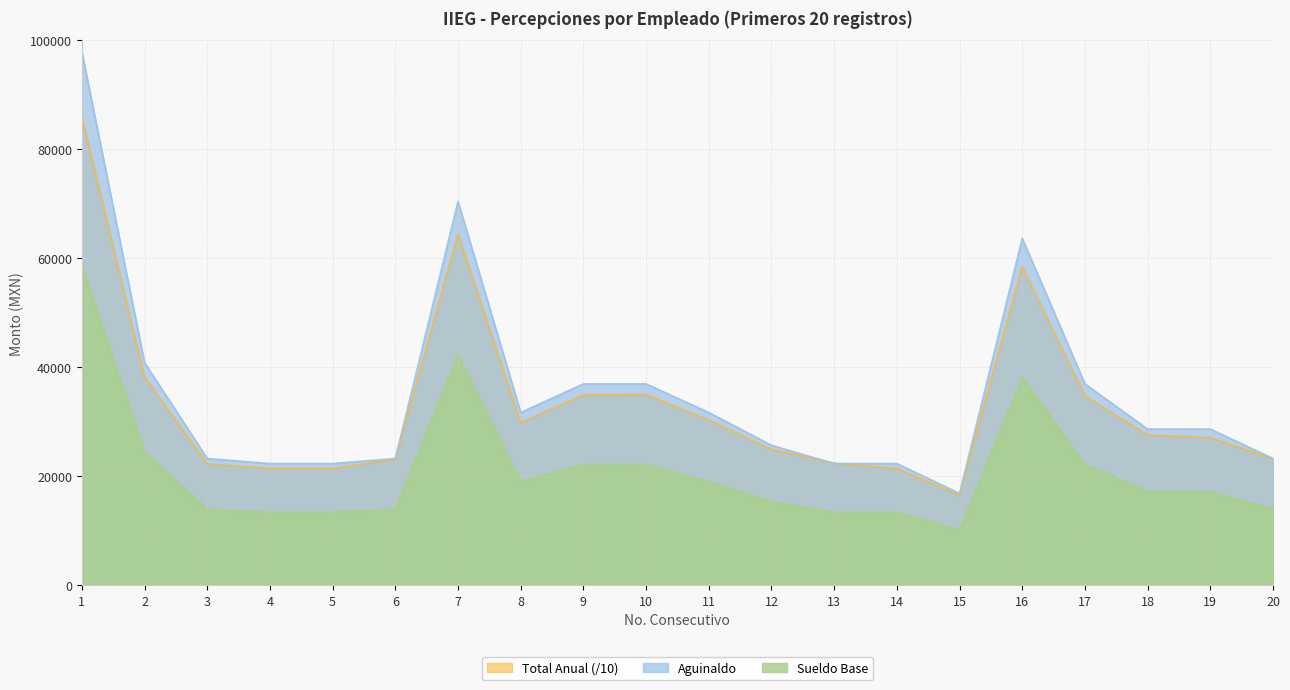

What are all the series names shown in the legend?

Total Anual (/10), Aguinaldo, Sueldo Base